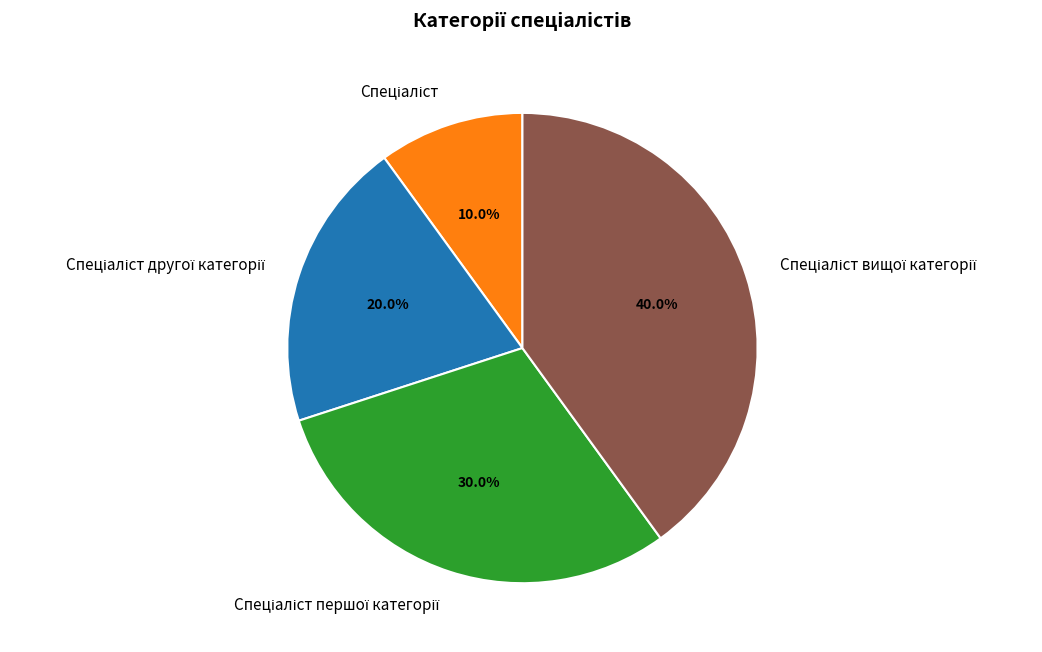

Is there any slice that represents more than half of the pie?

No